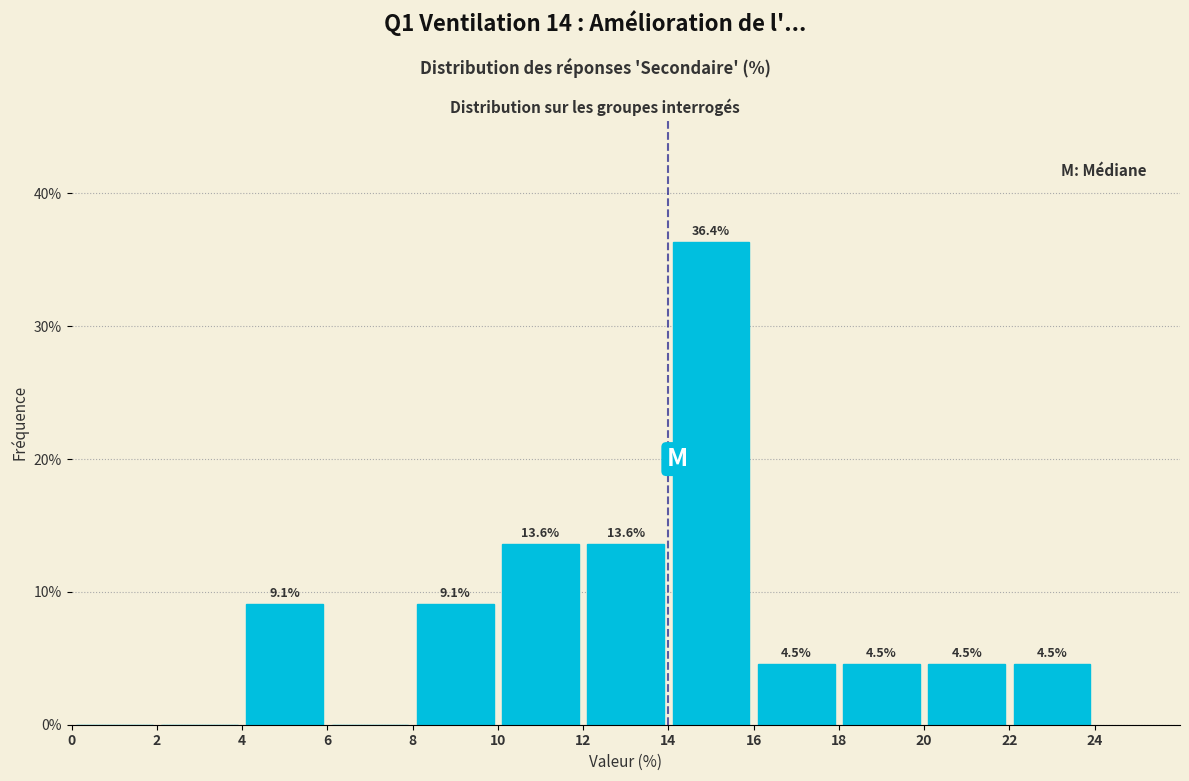

Over which range of the x-axis is the bar tallest?

14 to 16